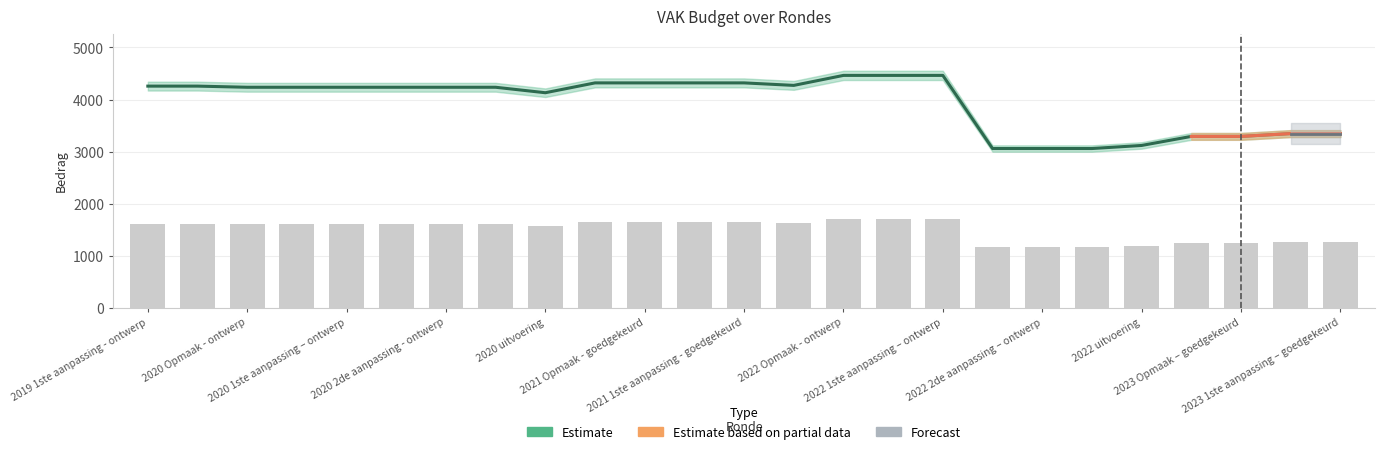

List the labels in order of value, smallest first.

2022 1ste aanpassing – goedgekeurd, 2022 2de aanpassing – ontwerp, 2022 2de aanpassing – goedgekeurd, 2022 uitvoering, 2023 Opmaak - ontwerp, 2023 Opmaak – goedgekeurd, 2023 1ste aanpassing – ontwerp, 2023 1ste aanpassing – goedgekeurd, 2020 uitvoering, 2020 Opmaak - ontwerp, 2020 Opmaak - goedgekeurd, 2020 1ste aanpassing – ontwerp, 2020 1ste aanpassing - goedgekeurd, 2020 2de aanpassing - ontwerp, 2020 2de aanpassing - goedgekeurd, 2019 1ste aanpassing - ontwerp, 2019 1ste aanpassing – goedgekeurd, 2021 uitvoering, 2021 Opmaak - ontwerp, 2021 Opmaak - goedgekeurd, 2021 1ste aanpassing – ontwerp, 2021 1ste aanpassing - goedgekeurd, 2022 Opmaak - ontwerp, 2022 Opmaak - goedgekeurd, 2022 1ste aanpassing – ontwerp